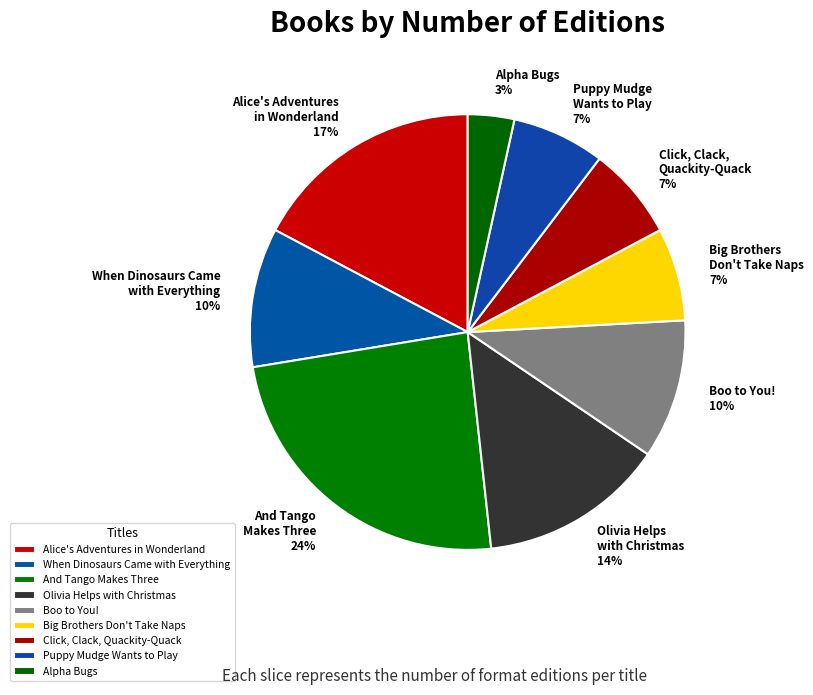

Which has a higher value, When Dinosaurs Came with Everything or Click, Clack, Quackity-Quack?

When Dinosaurs Came with Everything